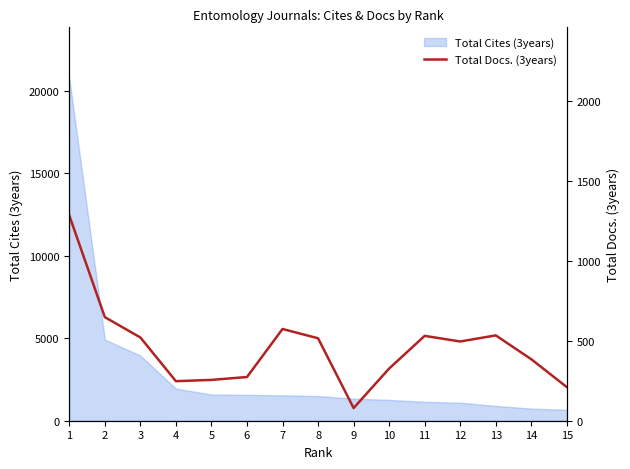

Approximately how many times larger is the value at 12 compared to 4?

2.0